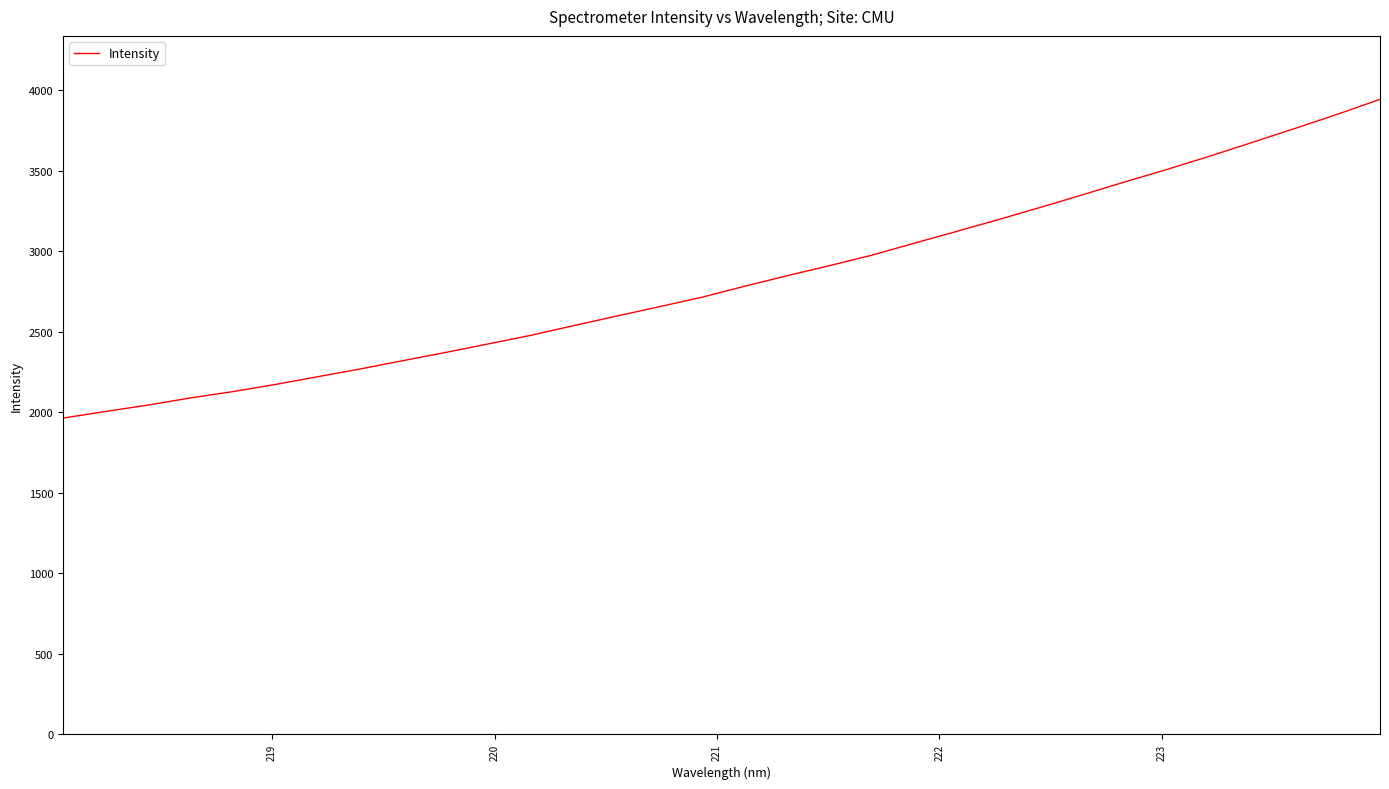

What is the maximum value shown in the chart?

3942.2